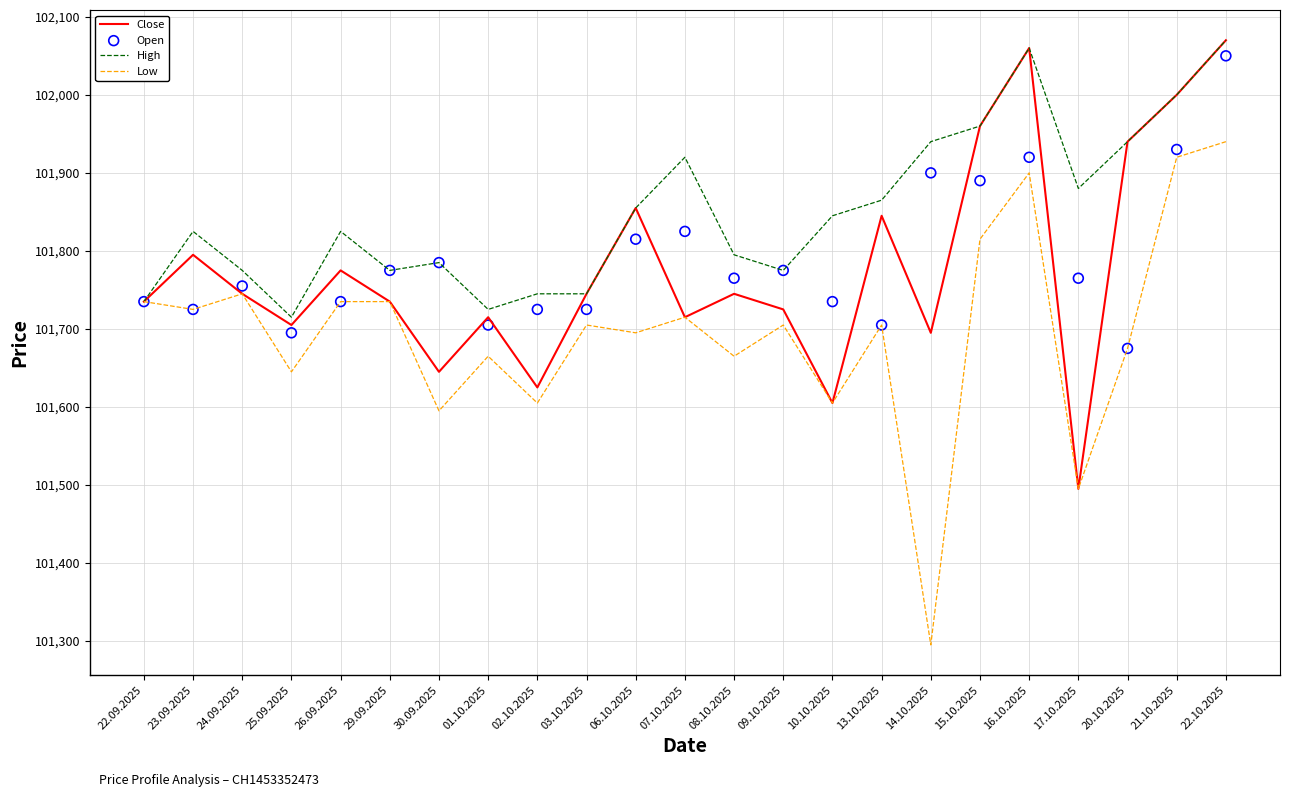

Which series reaches the minimum Y coordinate?

Low